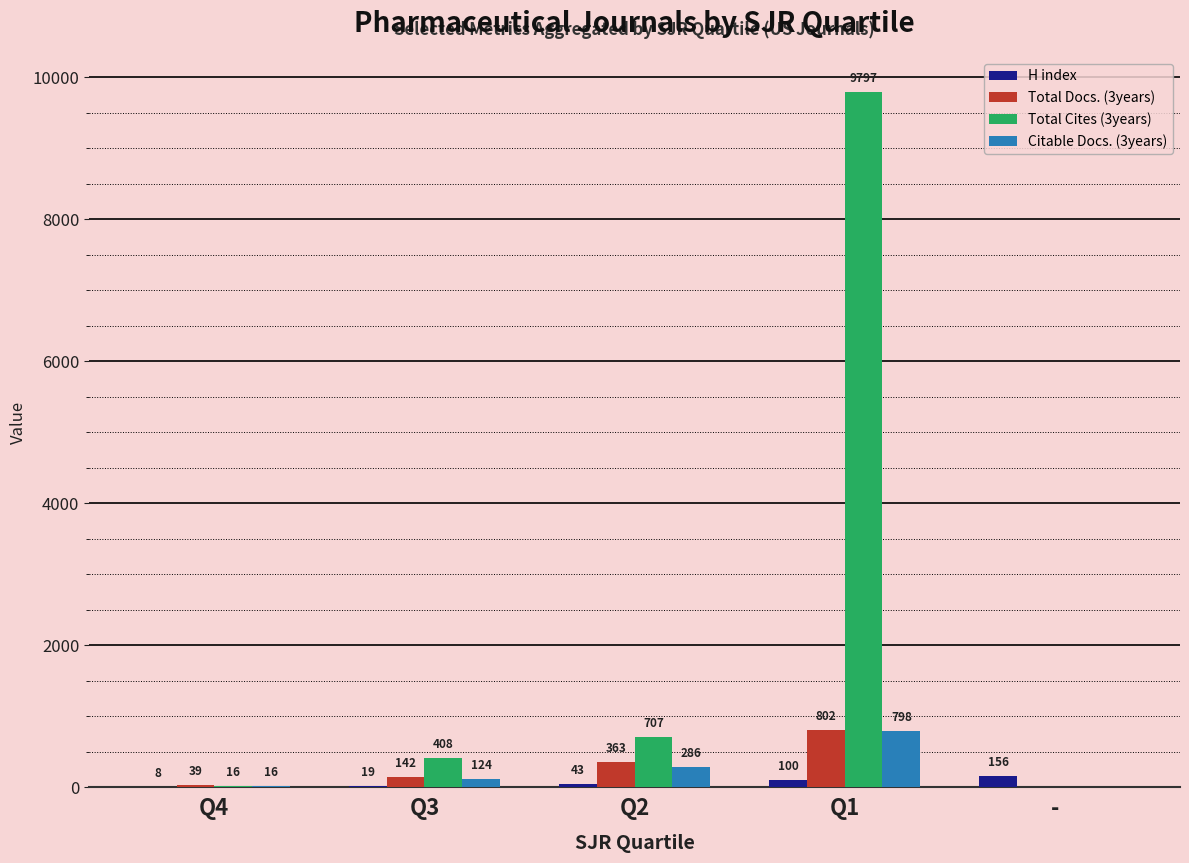

The Total Docs. (3years) series shows 142 at Q3. True or false?

True